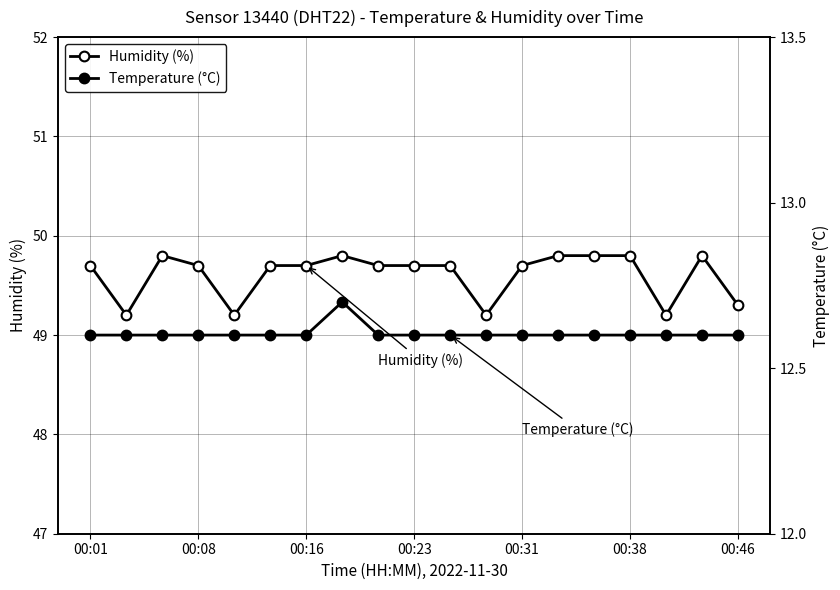

Is the value of Temperature (°C) at 00:01 greater than the value of Humidity (%) at 00:08?

No